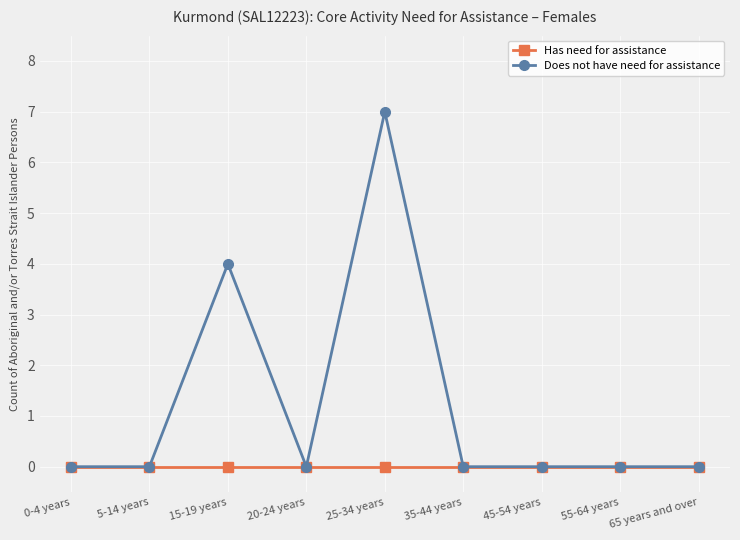

The Does not have need for assistance series shows 0 at 55-64 years. True or false?

True